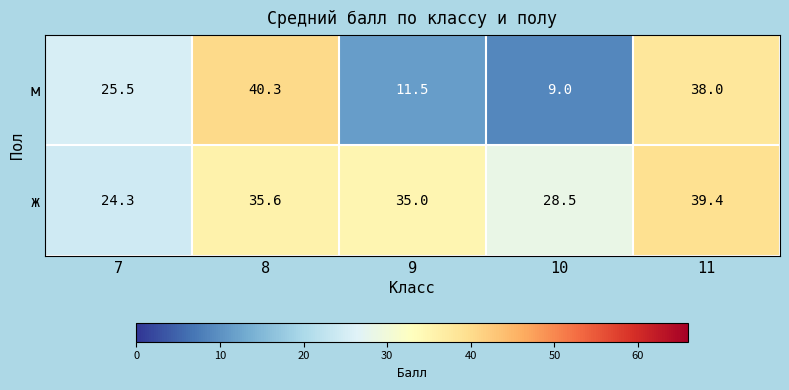

What is the sum of all м values?

124.3